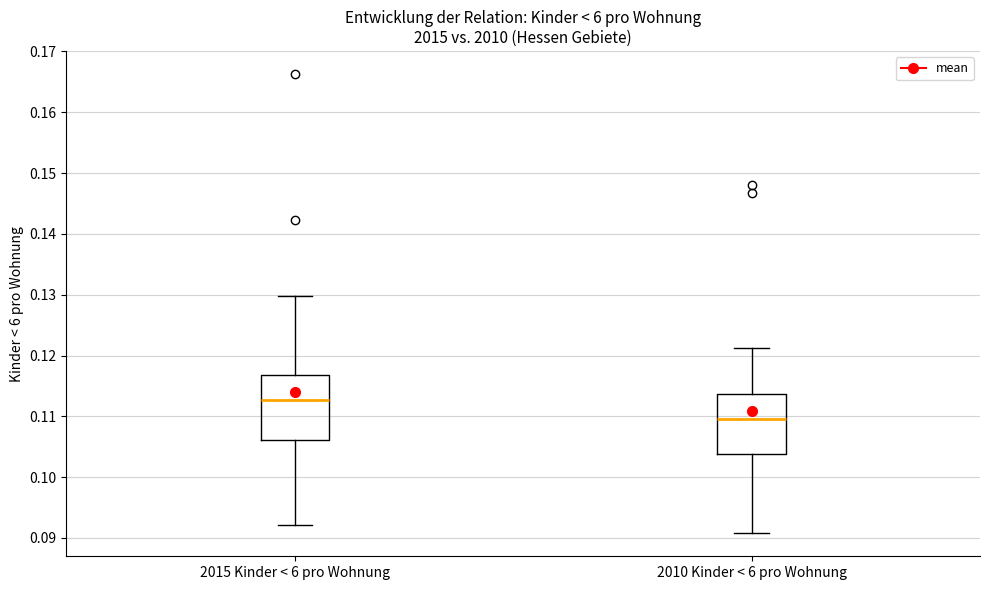

Where does the upper whisker of the box for 2010 Kinder < 6 pro Wohnung end on the y-axis? The values are not printed on the chart, so give them approximately, as read against the axis.

0.121